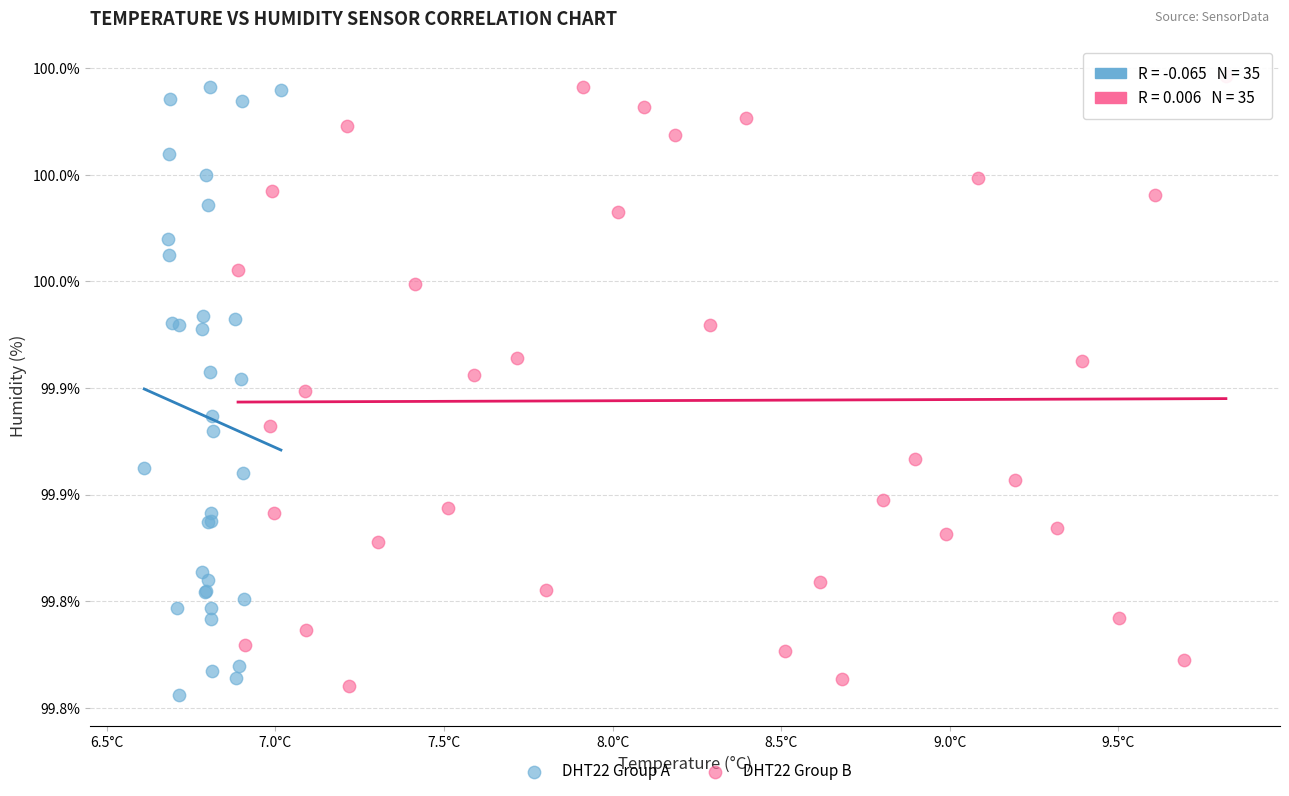

Which series contains the lowest Y value?

DHT22 Group A